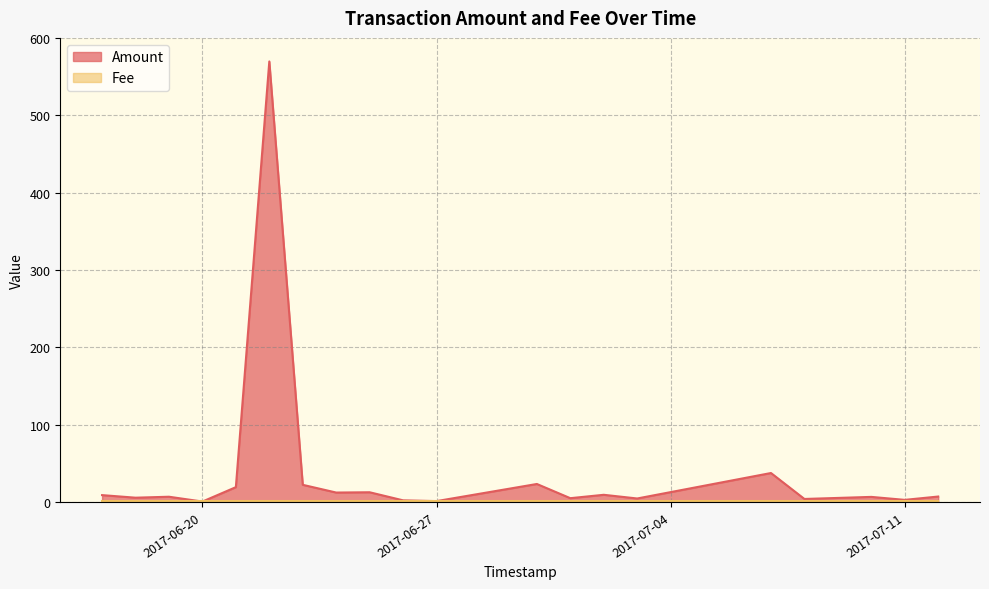

Reading right to left, transcribe all the data shown in this chart.

Amount: 2017-06-17=8.9	2017-06-18=5.6	2017-06-19=6.8	2017-06-20=0.6	2017-06-21=19.2	2017-06-22=569.5	2017-06-23=22.2	2017-06-24=12.2	2017-06-25=12.6	2017-06-26=2.1	2017-06-27=1.2	2017-06-30=23.3	2017-07-01=4.9	2017-07-02=9.3	2017-07-03=4.6	2017-07-07=37.5	2017-07-08=3.9	2017-07-10=6.6	2017-07-11=2.8	2017-07-12=7.1
Fee: 2017-06-17=1.0	2017-06-18=1.0	2017-06-19=1.0	2017-06-20=1.0	2017-06-21=1.0	2017-06-22=1.0	2017-06-23=1.0	2017-06-24=1.0	2017-06-25=1.0	2017-06-26=1.0	2017-06-27=1.0	2017-06-30=1.0	2017-07-01=1.0	2017-07-02=1.0	2017-07-03=1.0	2017-07-07=1.0	2017-07-08=1.0	2017-07-10=1.0	2017-07-11=1.0	2017-07-12=1.0